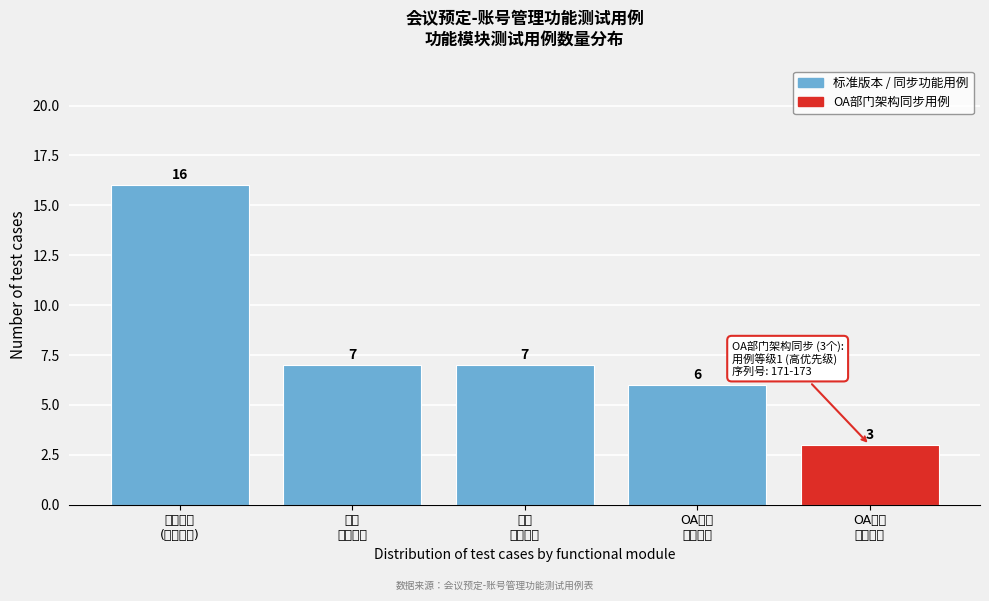

Reading left to right, list all the values displayed in this chart.

16	7	7	6	3